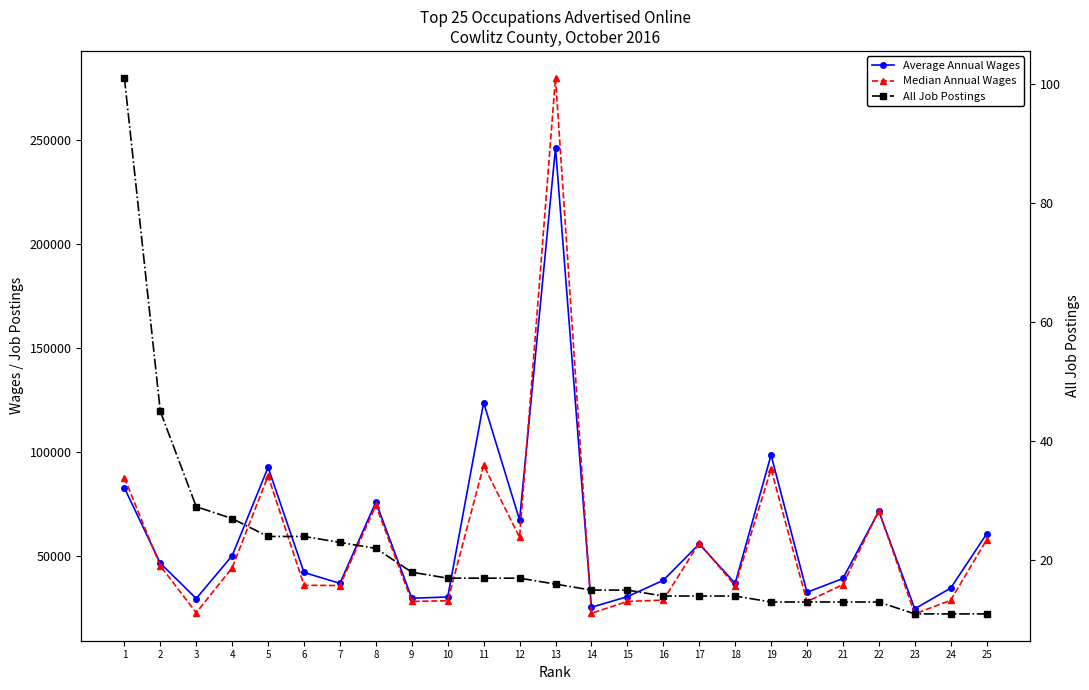

Reading left to right, extract all data points from this chart.

Average Annual Wages: 82970	46700	29753	50329	92823	42260	37040	76146	29883	30485	123944	67498	246393	25547	30639	38504	55964	37019	98742	32732	39381	71670	24810	34751	60799
Median Annual Wages: 87752	45456	22918	44518	88717	36122	35986	74542	28355	28695	93763	59199	280089	22674	28355	28972	56510	35859	91984	28240	36475	71998	22352	28909	58002
All Job Postings: 101	45	29	27	24	24	23	22	18	17	17	17	16	15	15	14	14	14	13	13	13	13	11	11	11